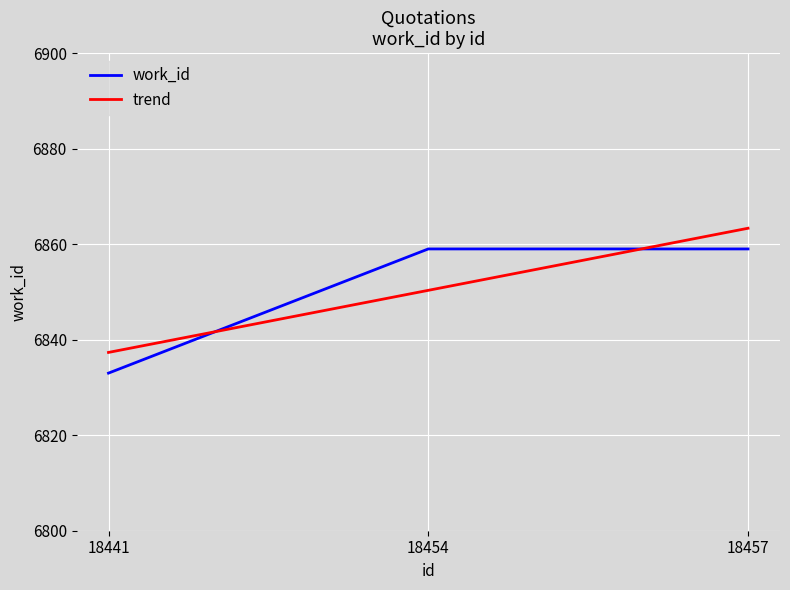

Reading left to right, list all the values displayed in this chart.

18441=6833	18454=6859	18457=6859